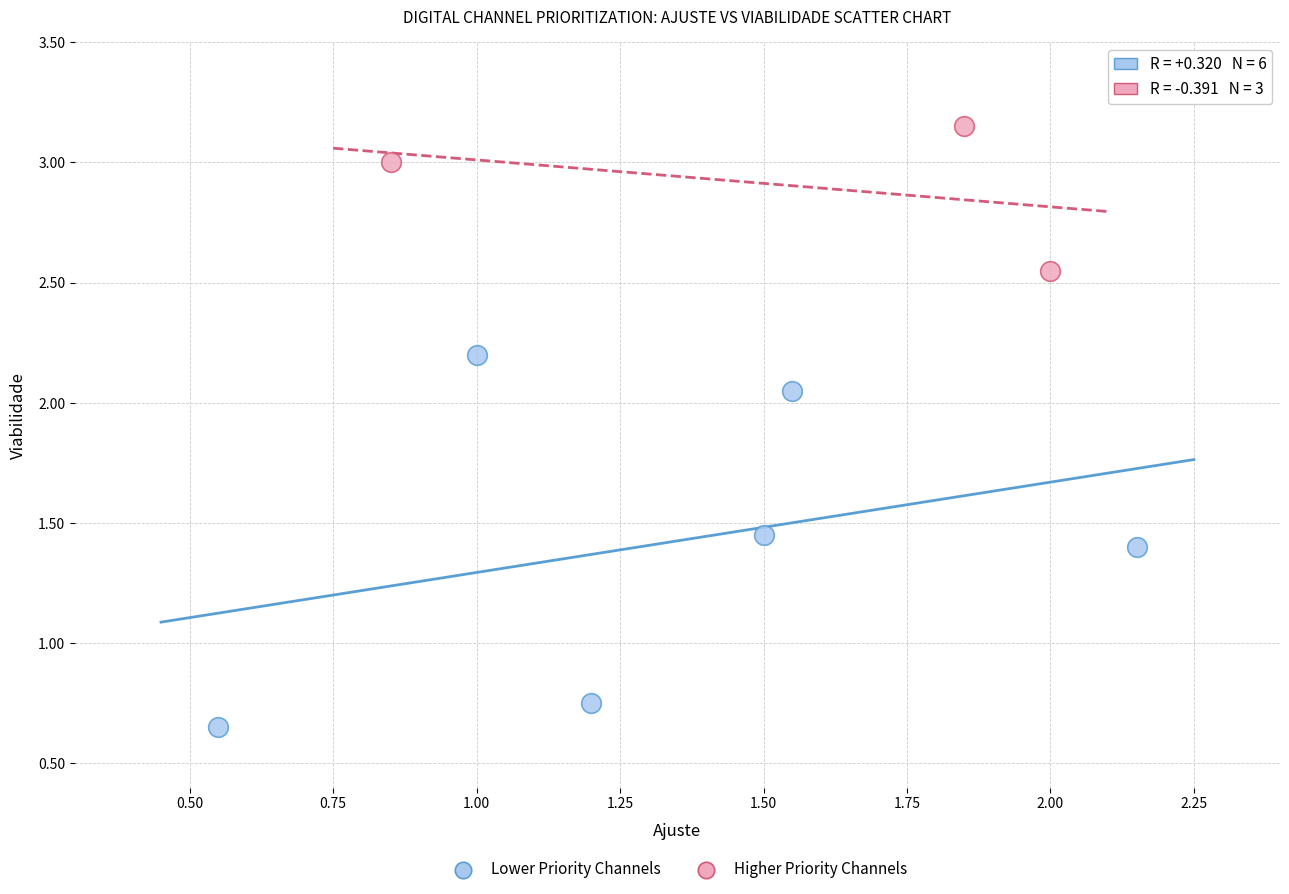

Which series has the largest Y range (max minus min)?

Lower Priority Channels